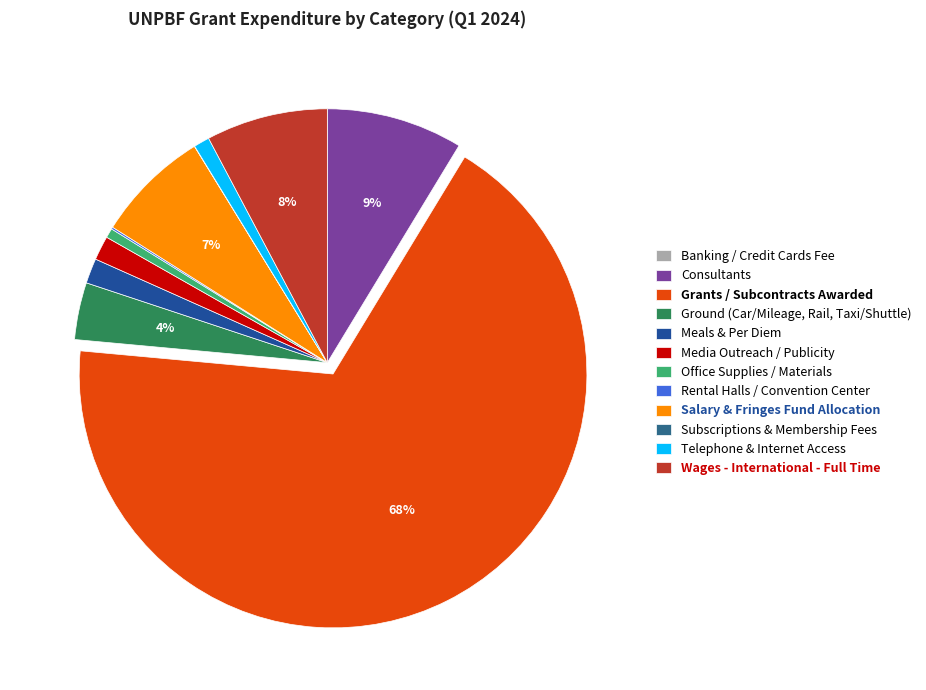

Which has a higher value, Salary & Fringes Fund Allocation or Telephone & Internet Access?

Salary & Fringes Fund Allocation